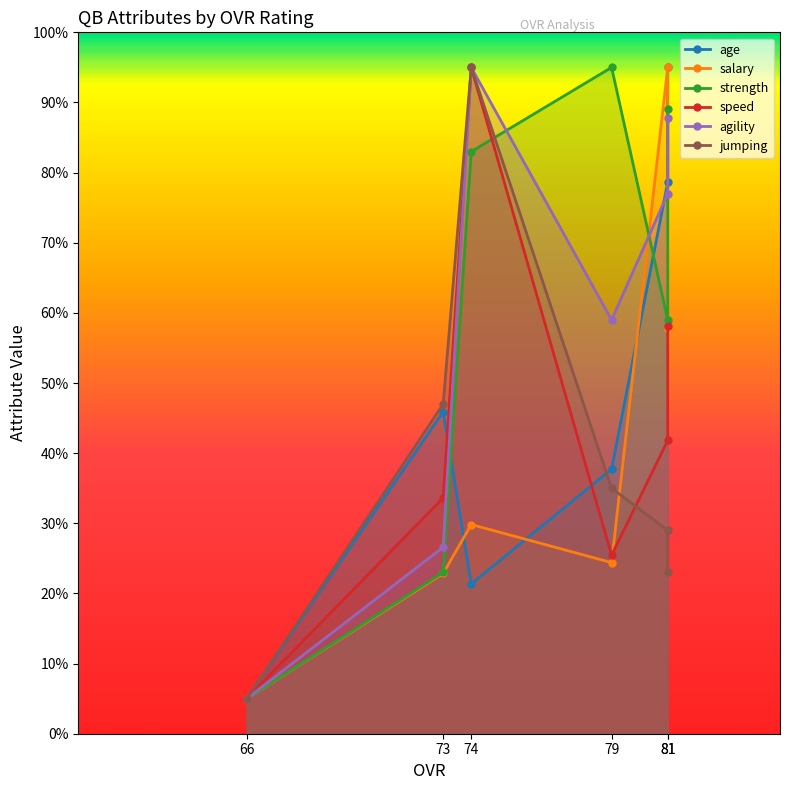

What is the value of the salary point at the 5th from the left?

22.8